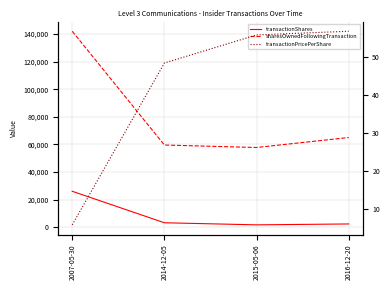

Where does the transactionShares series first go above 3300?

2007-05-30